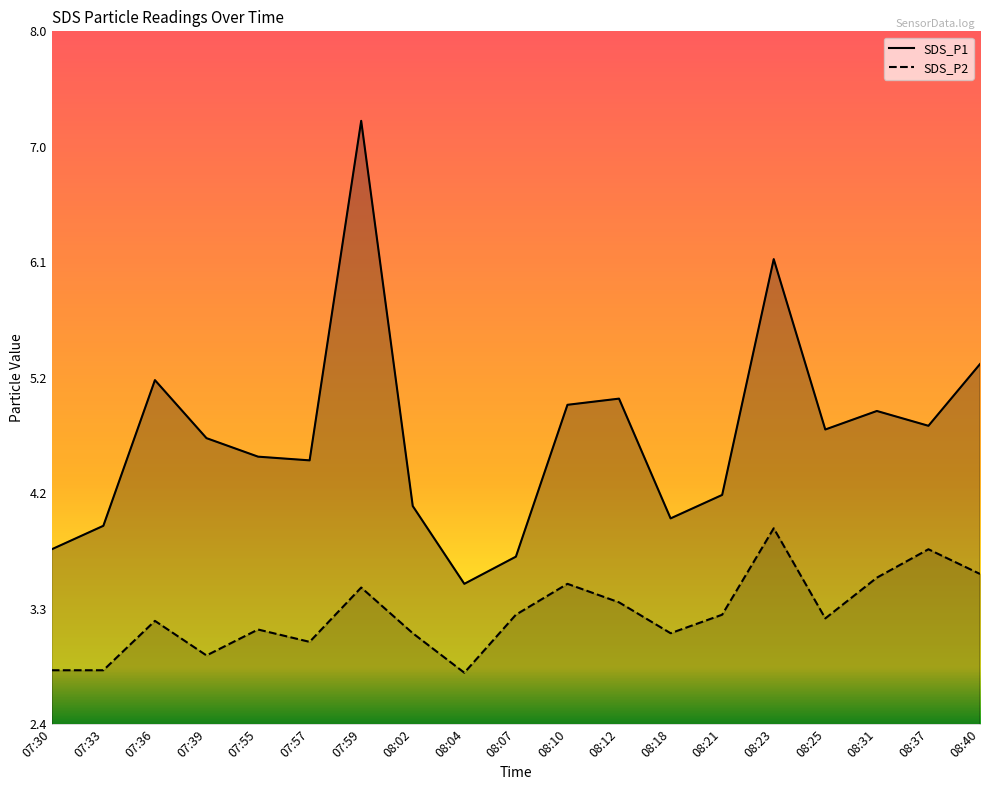

At which label is SDS_P2 closest to 3?

07:57